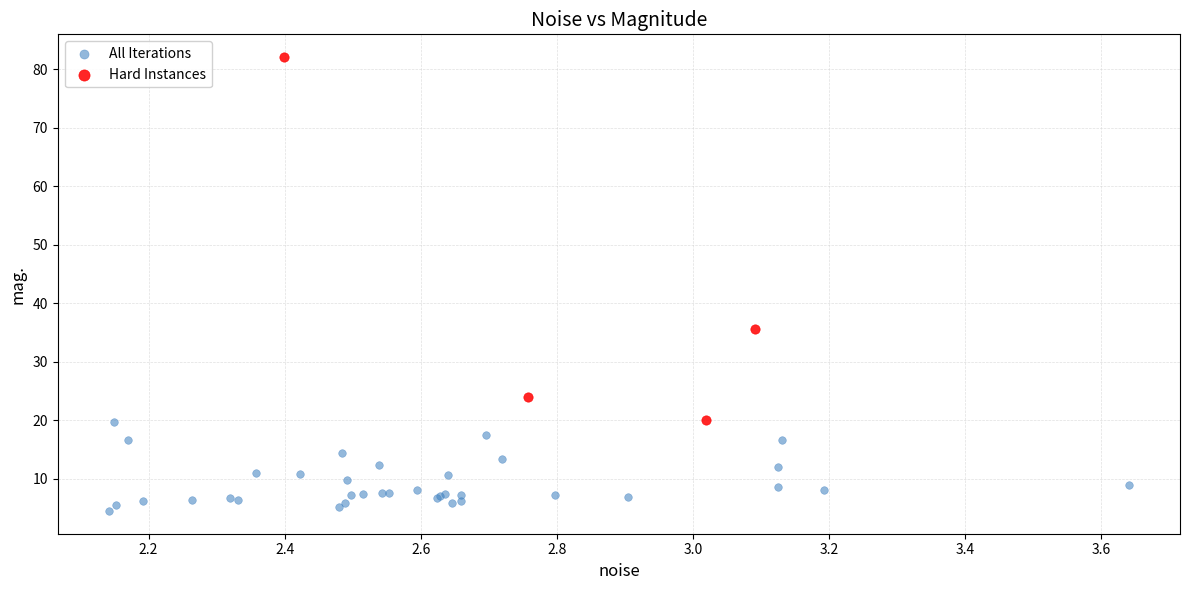

Which series contains the lowest Y value?

All Iterations